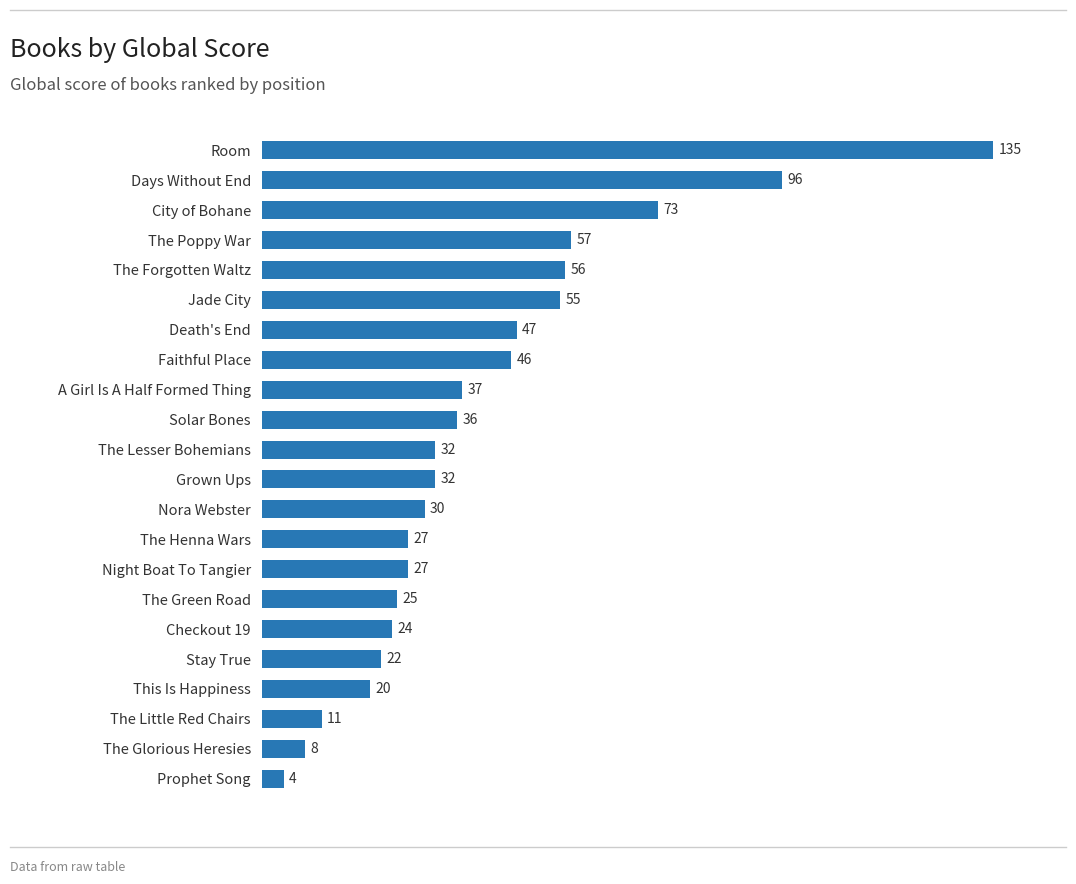

What is the value of the 3rd bar from the top?

73